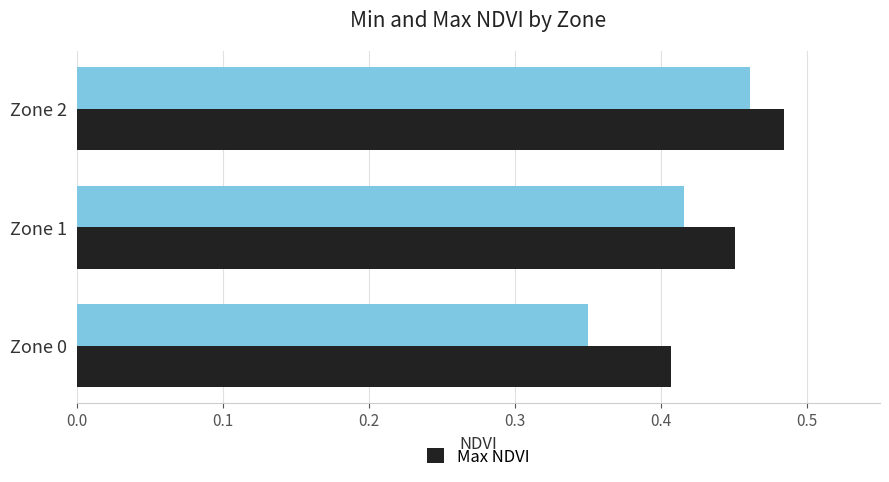

What is the total value across all series at Zone 2?

0.9